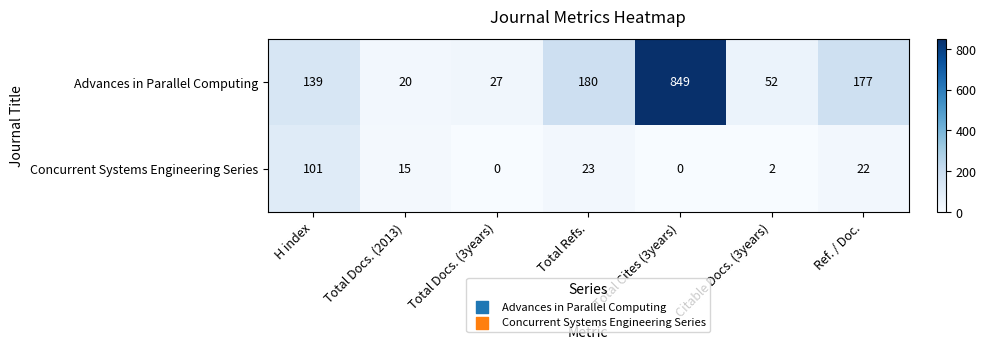

Which series changed the most between Citable Docs. (3years) and Ref. / Doc.?

Advances in Parallel Computing